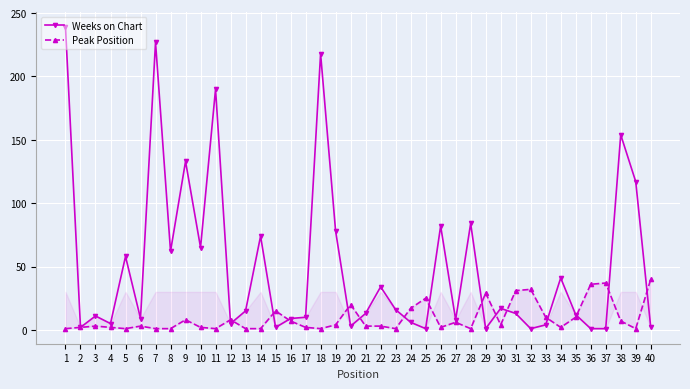

The value of Weeks on Chart at 7 is 399. True or false?

False